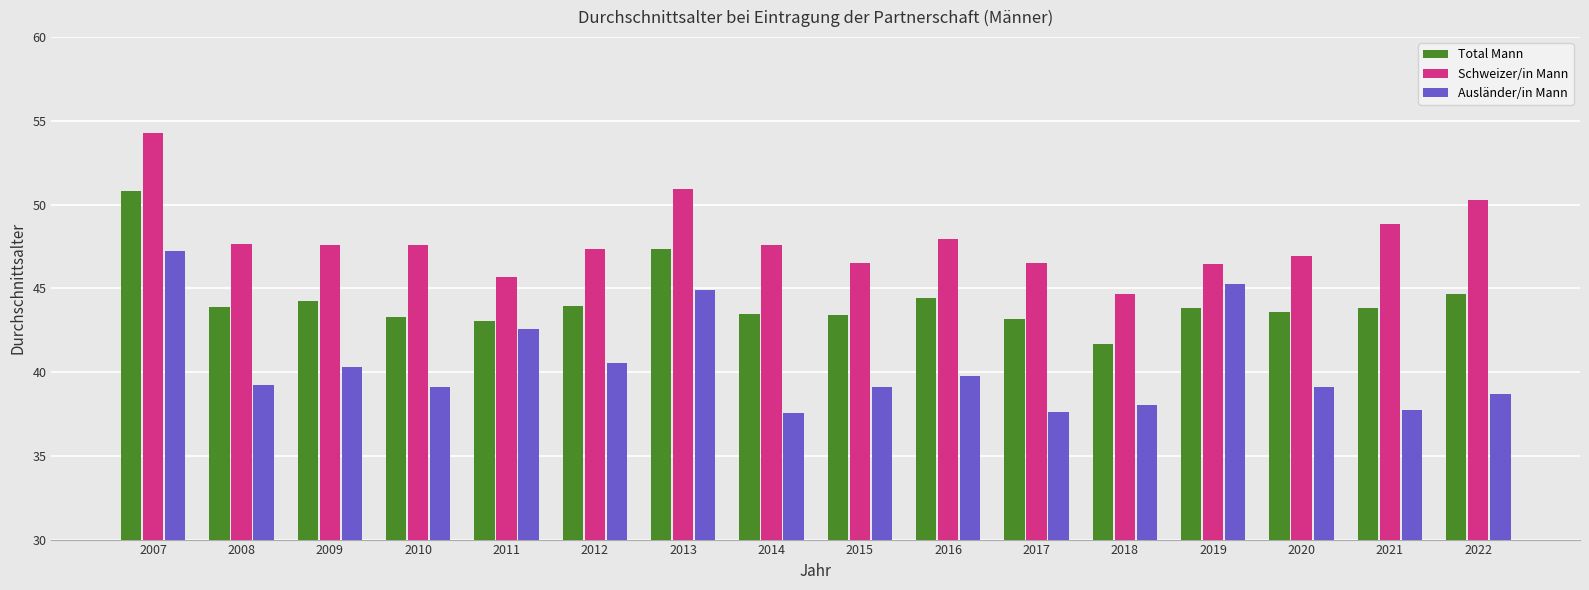

At which category does the chart reach its peak across all series?

2007